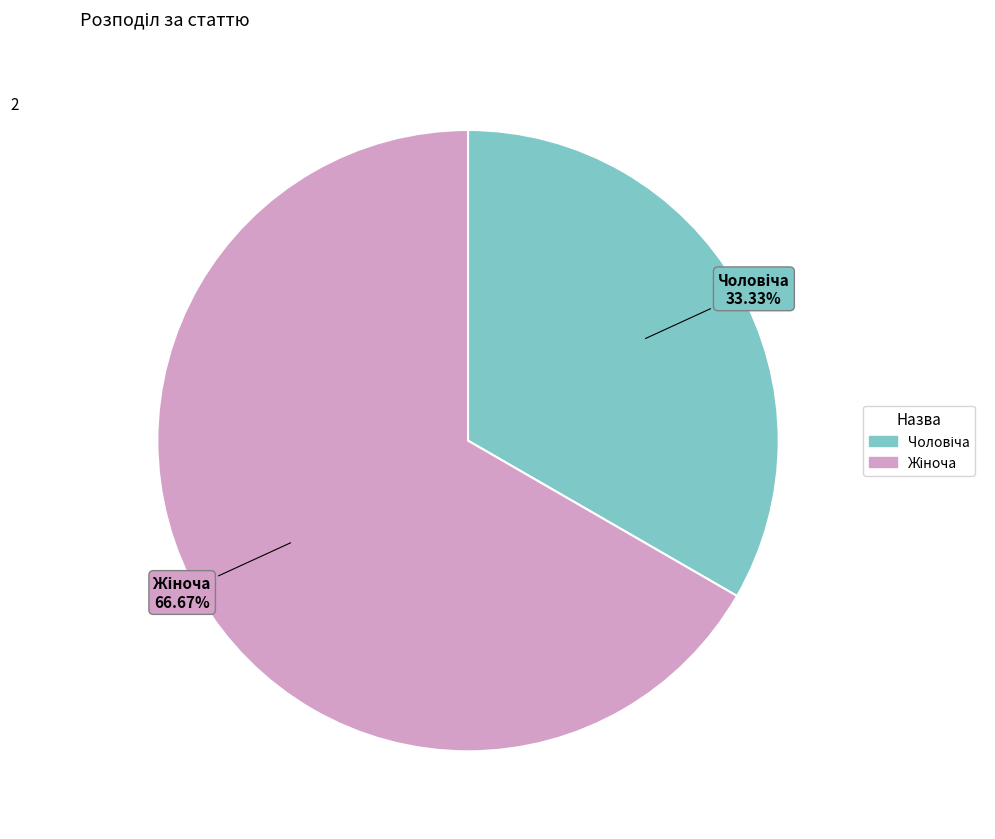

Does any single category account for the majority?

Yes